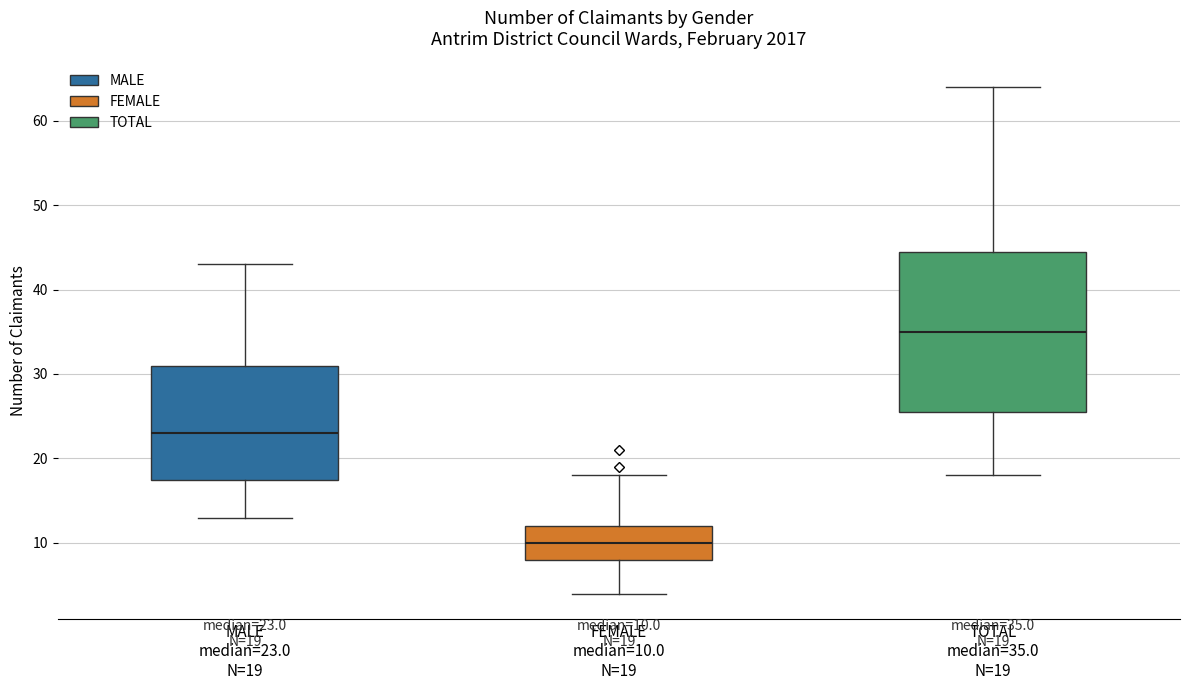

Which box is the tallest, from its lower edge to its upper edge?

TOTAL median=35.0 N=19